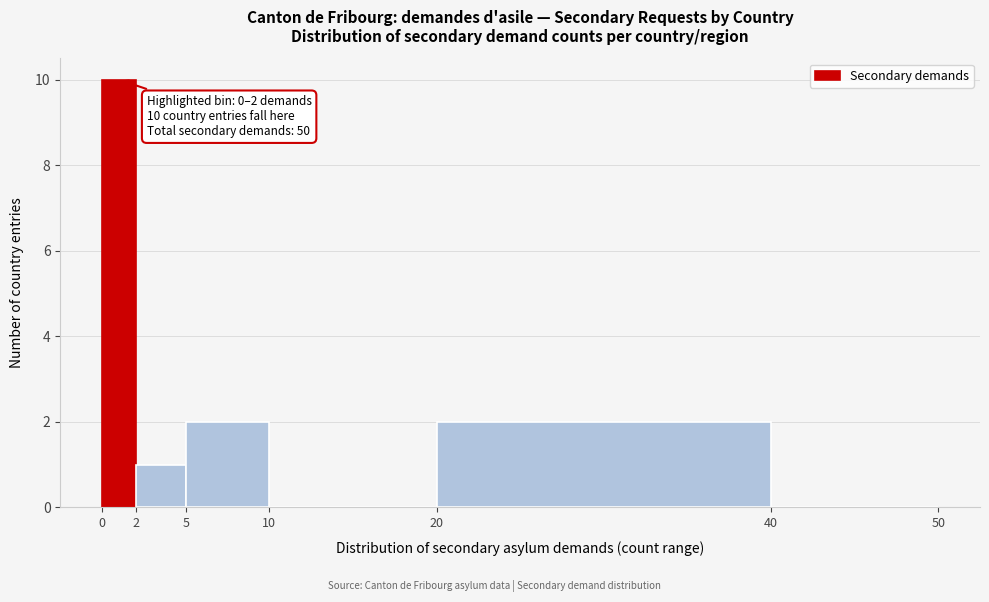

Over which range of the x-axis is the bar tallest?

0 to 2